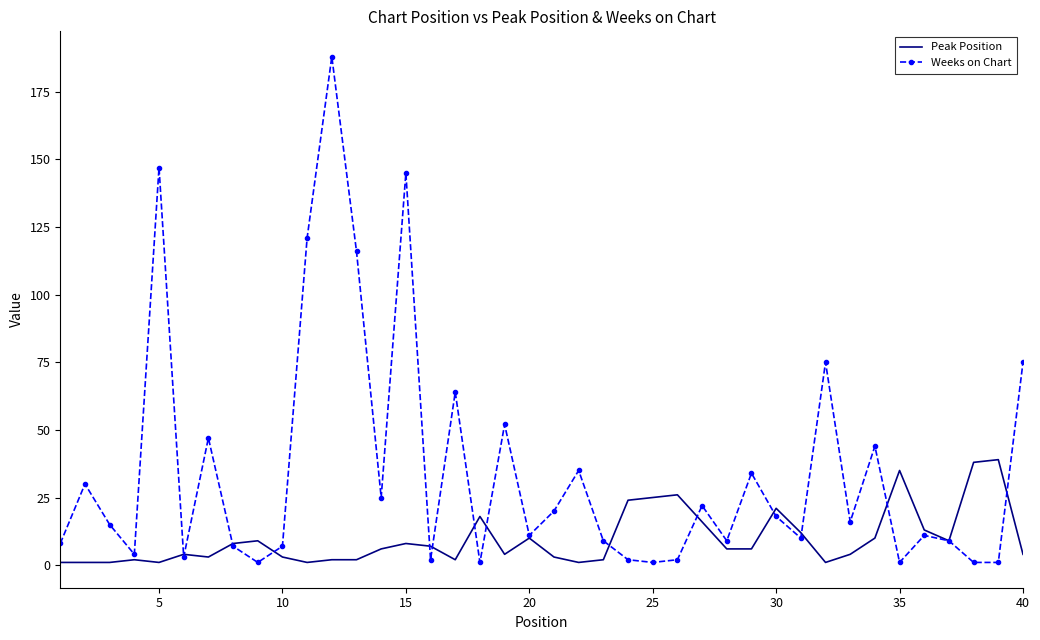

Which series has the largest range (max minus min)?

Weeks on Chart